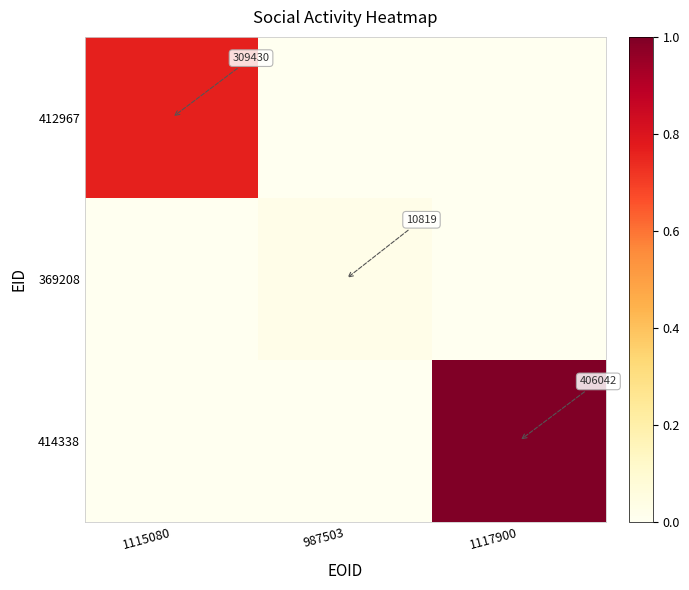

Count the number of categories in the chart.

3